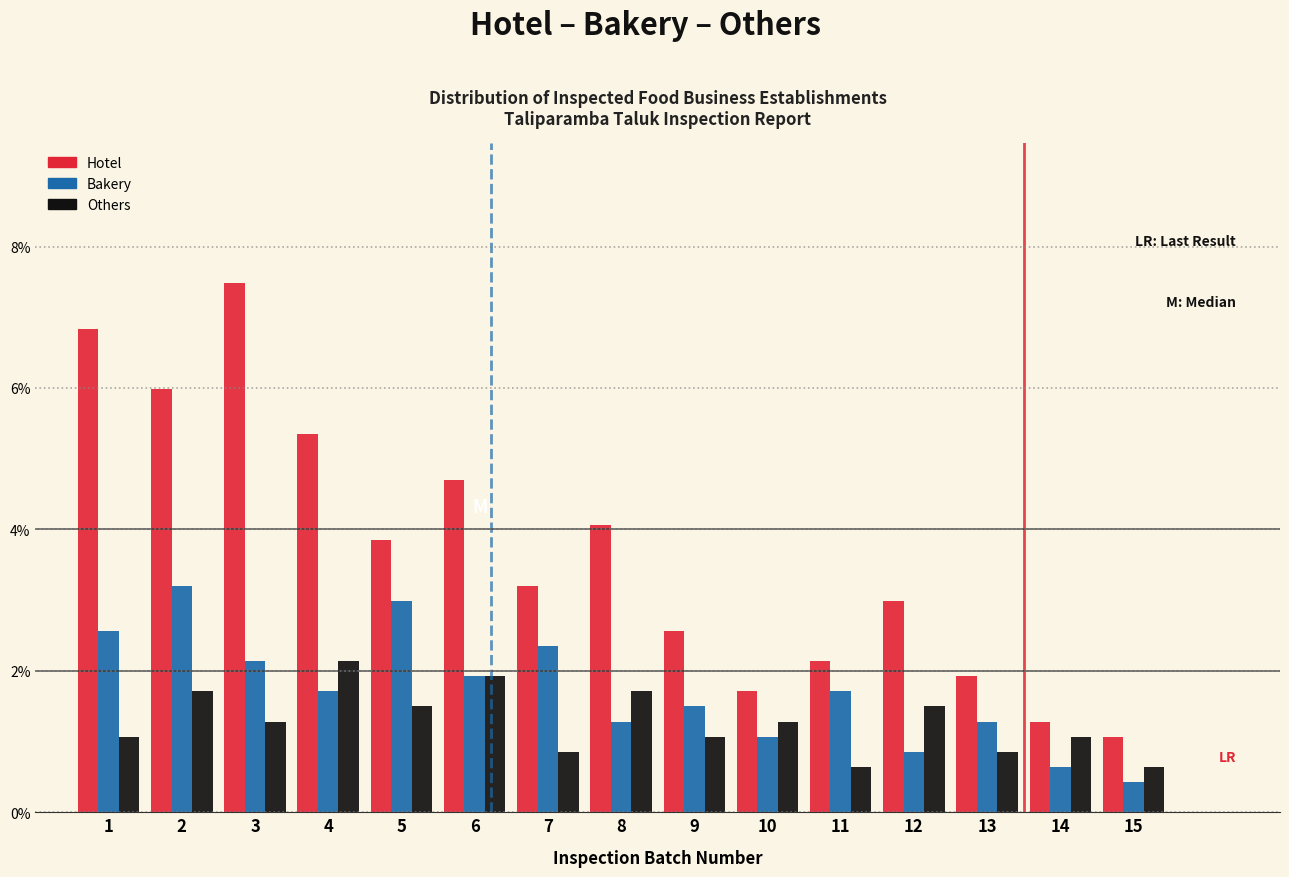

Which series has the widest spread of values?

Hotel